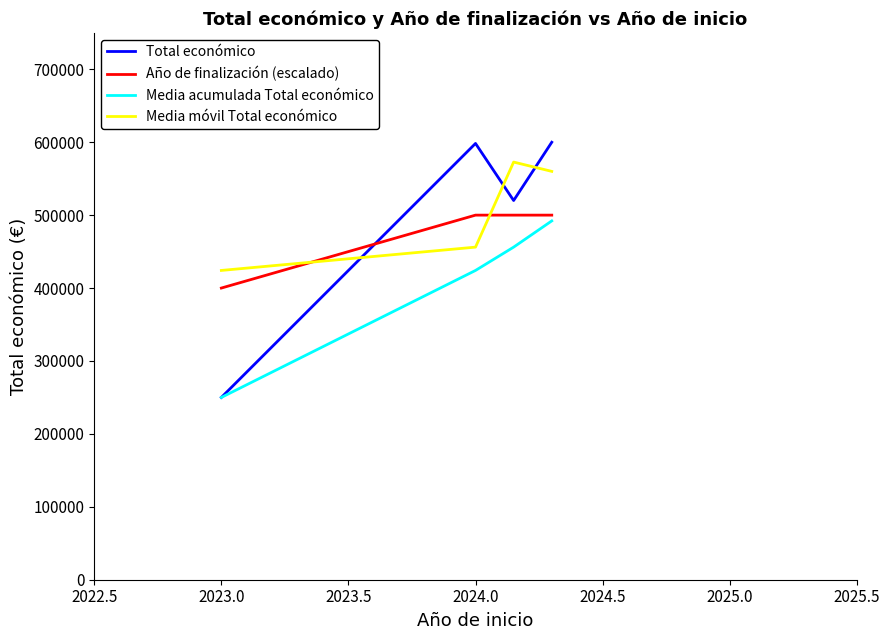

Which series has the widest spread of values?

Total económico